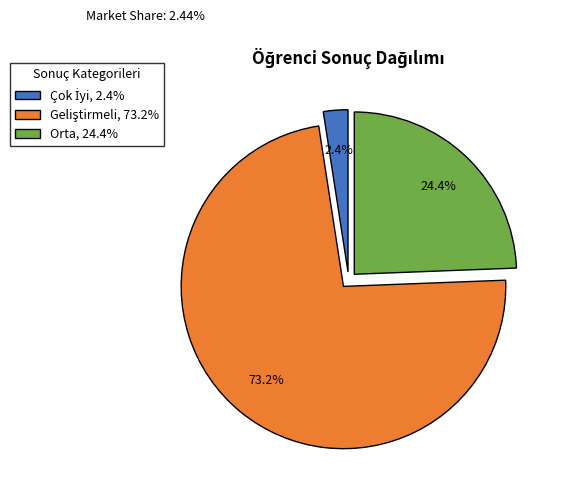

Does any single category account for the majority?

Yes